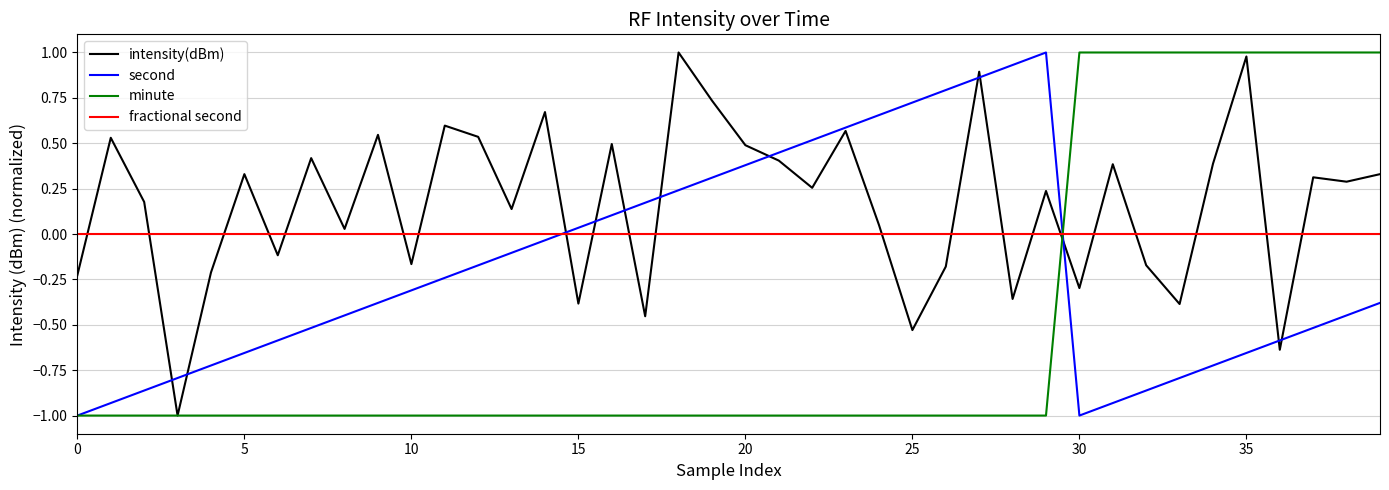

Rank the series by their average value, from highest to lowest.

intensity(dBm), fractional second, second, minute